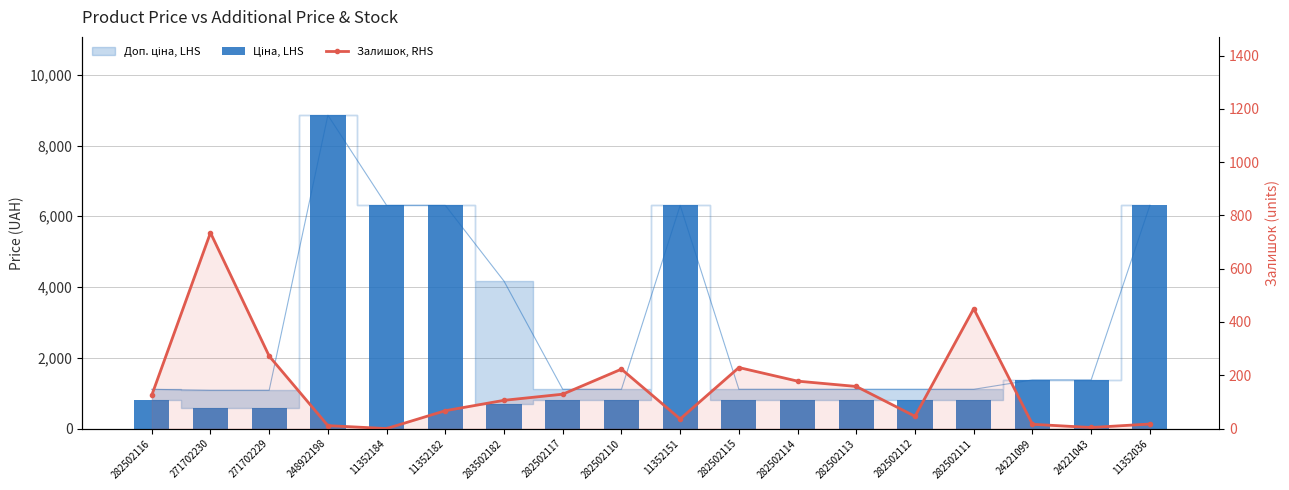

Is the value of Залишок, RHS at 282502112 greater than the value of Ціна, LHS at 283502182?

No